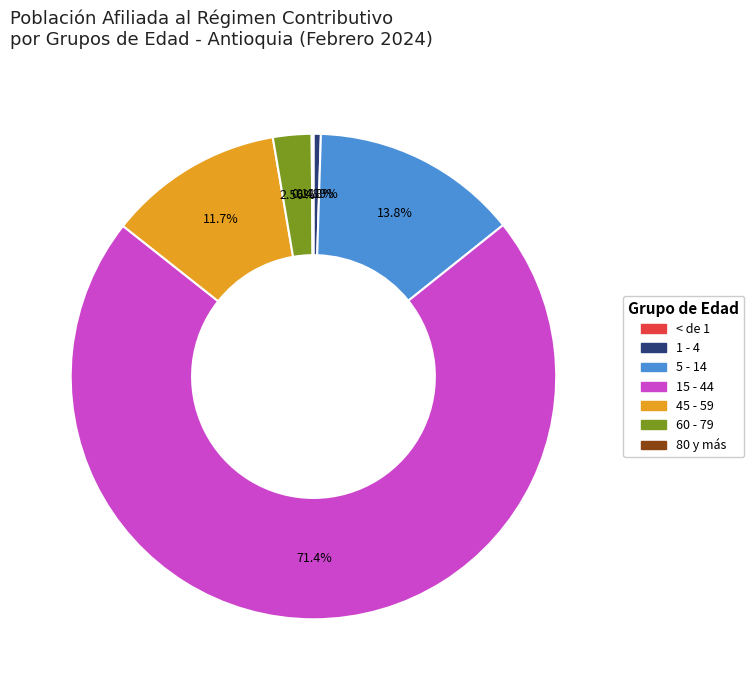

Is there a majority slice in this chart?

Yes